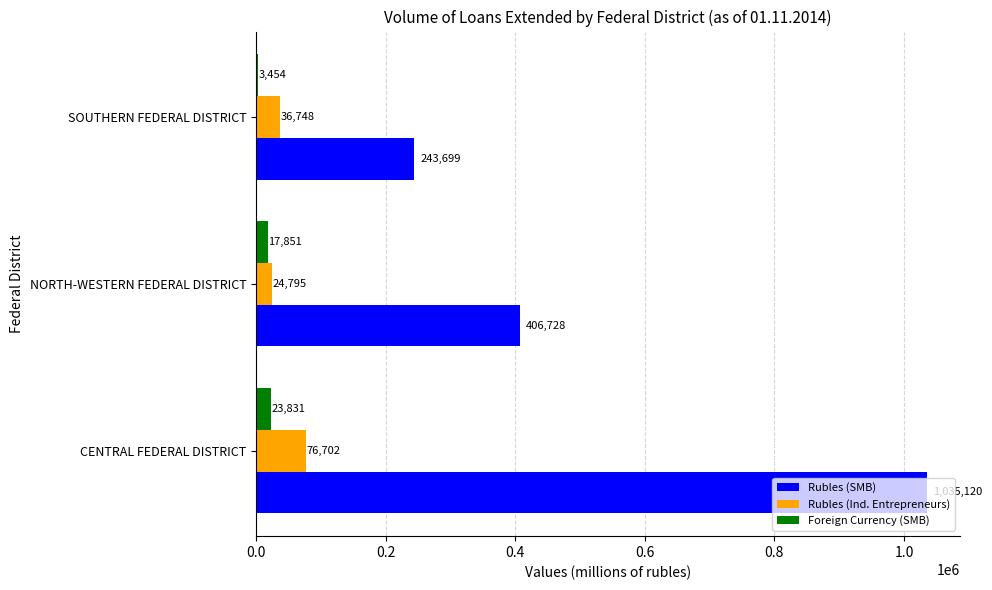

The value of Foreign Currency (SMB) at NORTH-WESTERN FEDERAL DISTRICT is 17851. True or false?

True